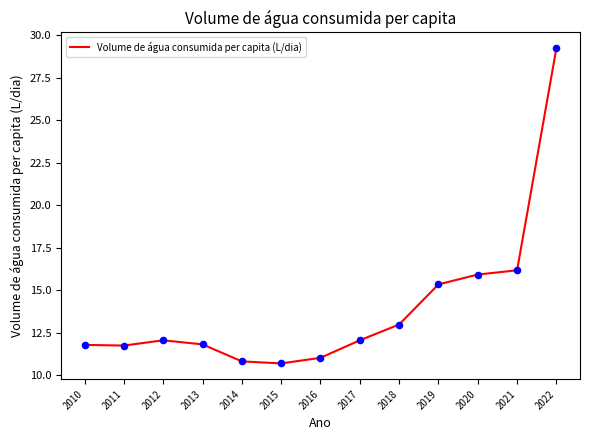

Which has a higher value, 2019 or 2021?

2021